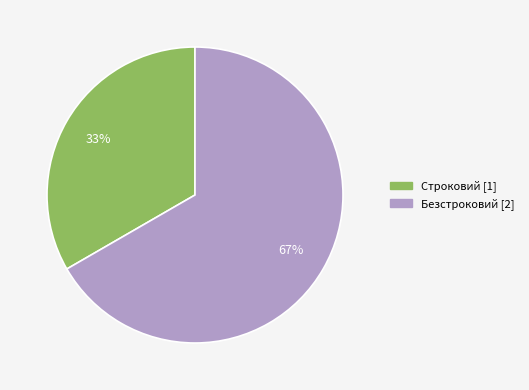

To the nearest percent, what is the average slice percentage?

50%